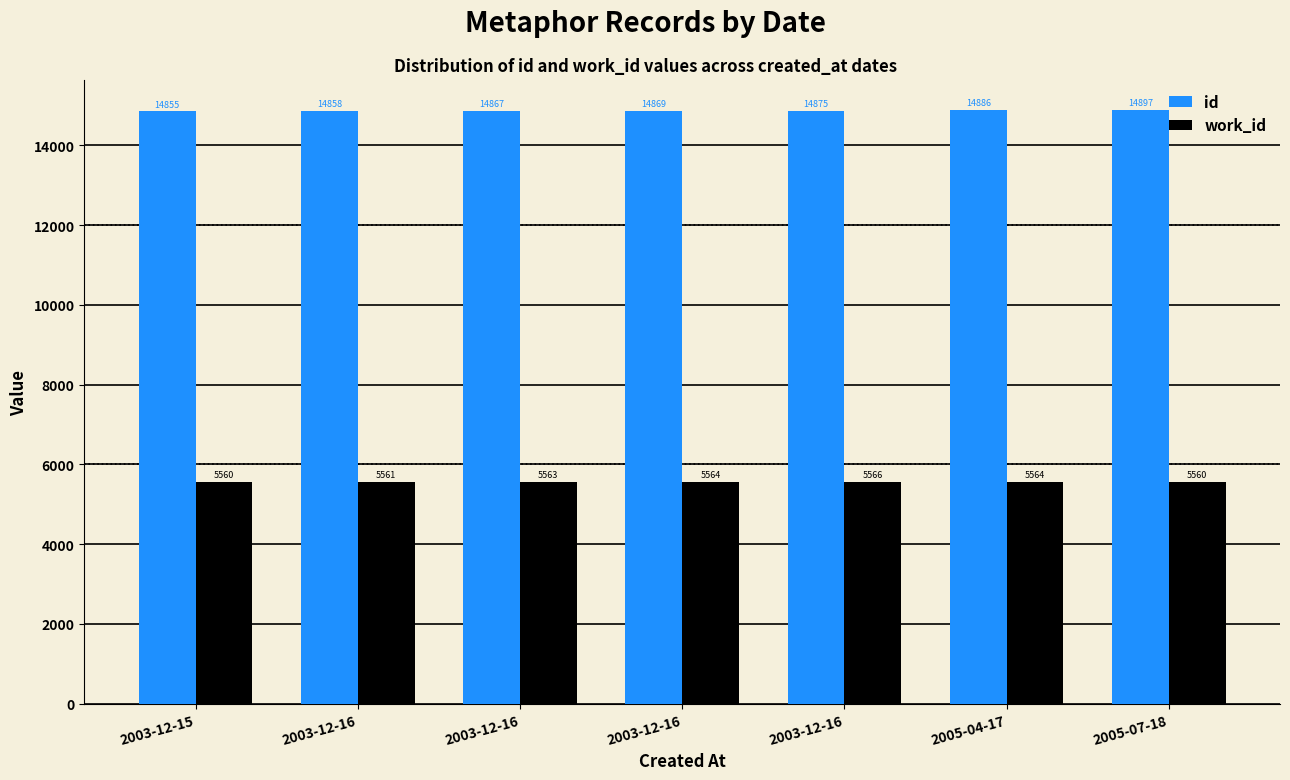

What is the label of the 2nd bar from the left?

2003-12-16